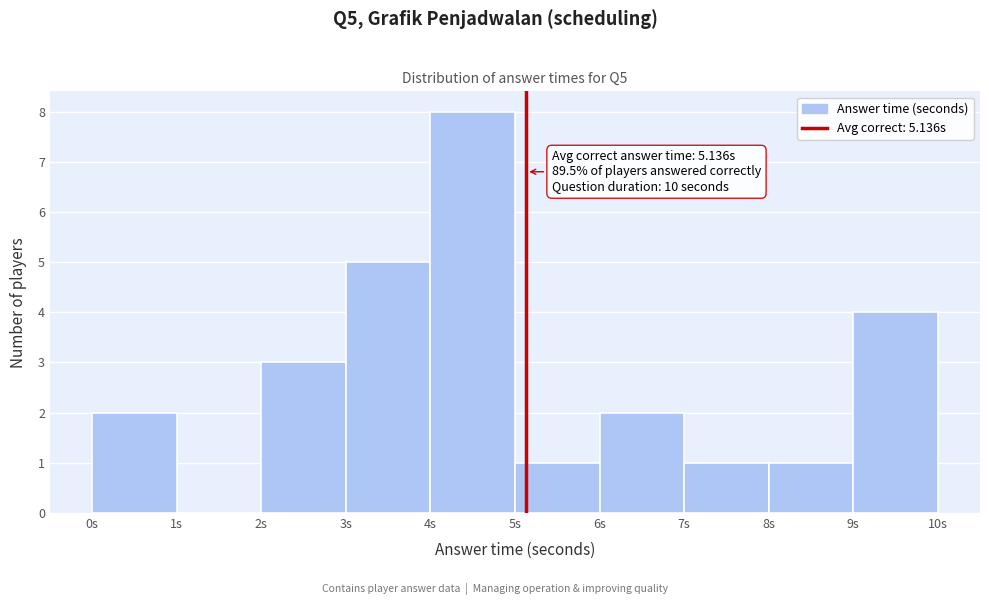

Over which range of the x-axis is the bar tallest?

4 to 5